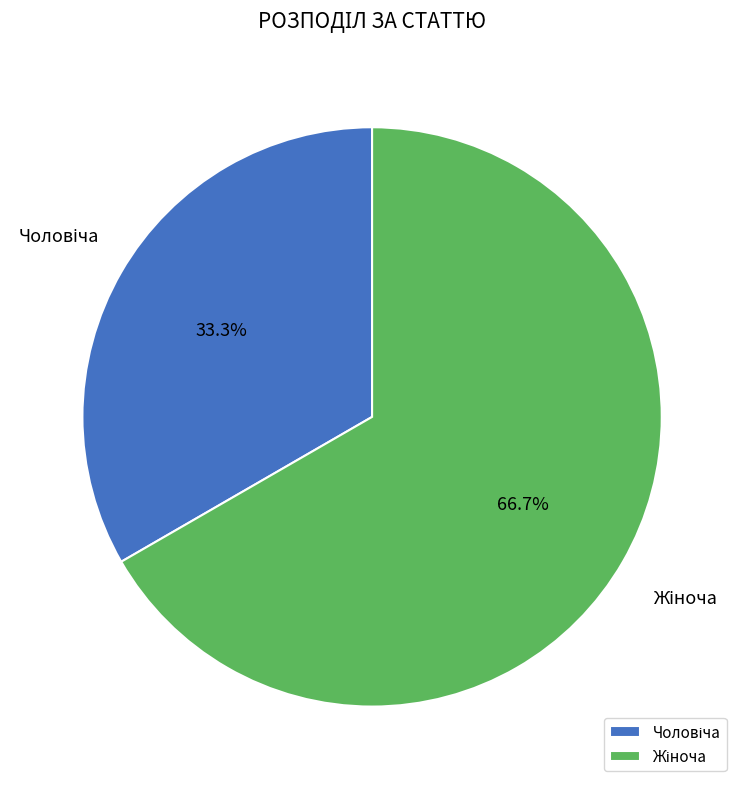

Count the number of slices in the pie.

2